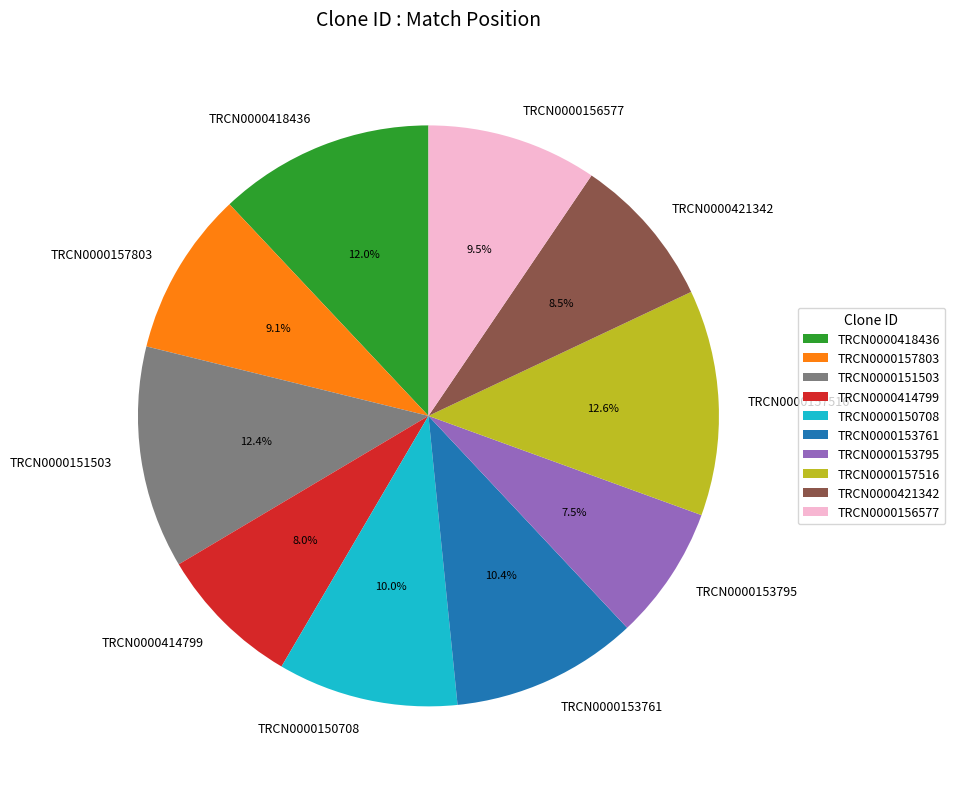

Do TRCN0000153761 and TRCN0000150708 together represent more than half of the pie?

No